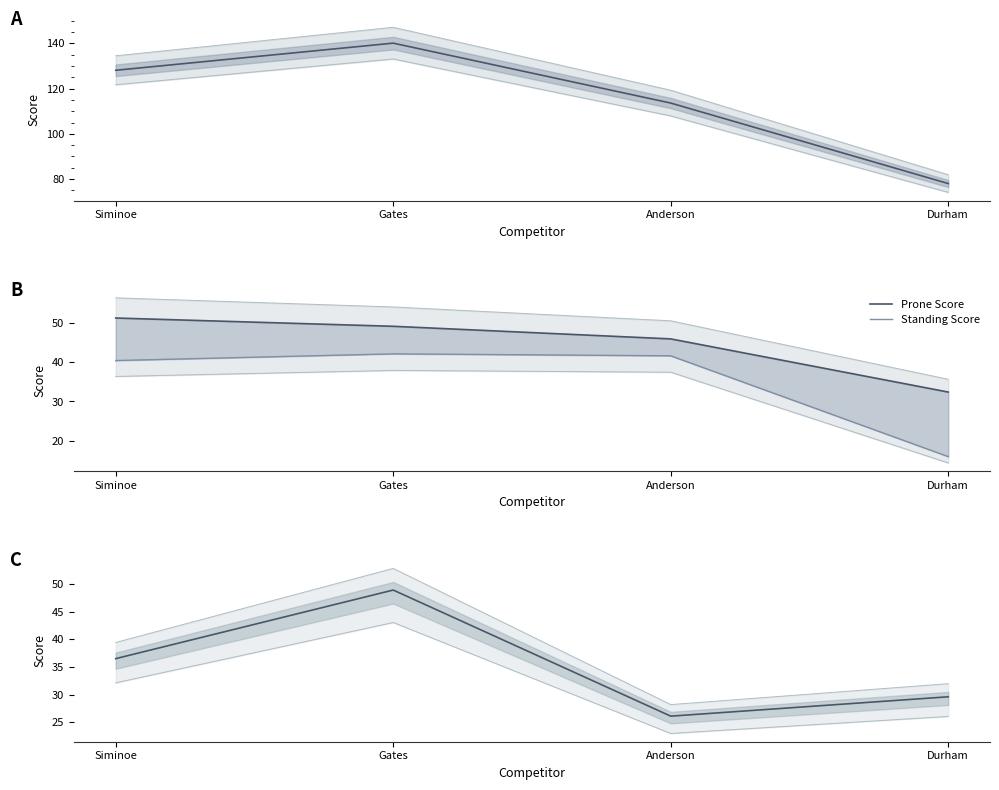

Rank the series by their maximum value, from highest to lowest.

Individual Score, Prone Score, Kneeling Score, Standing Score